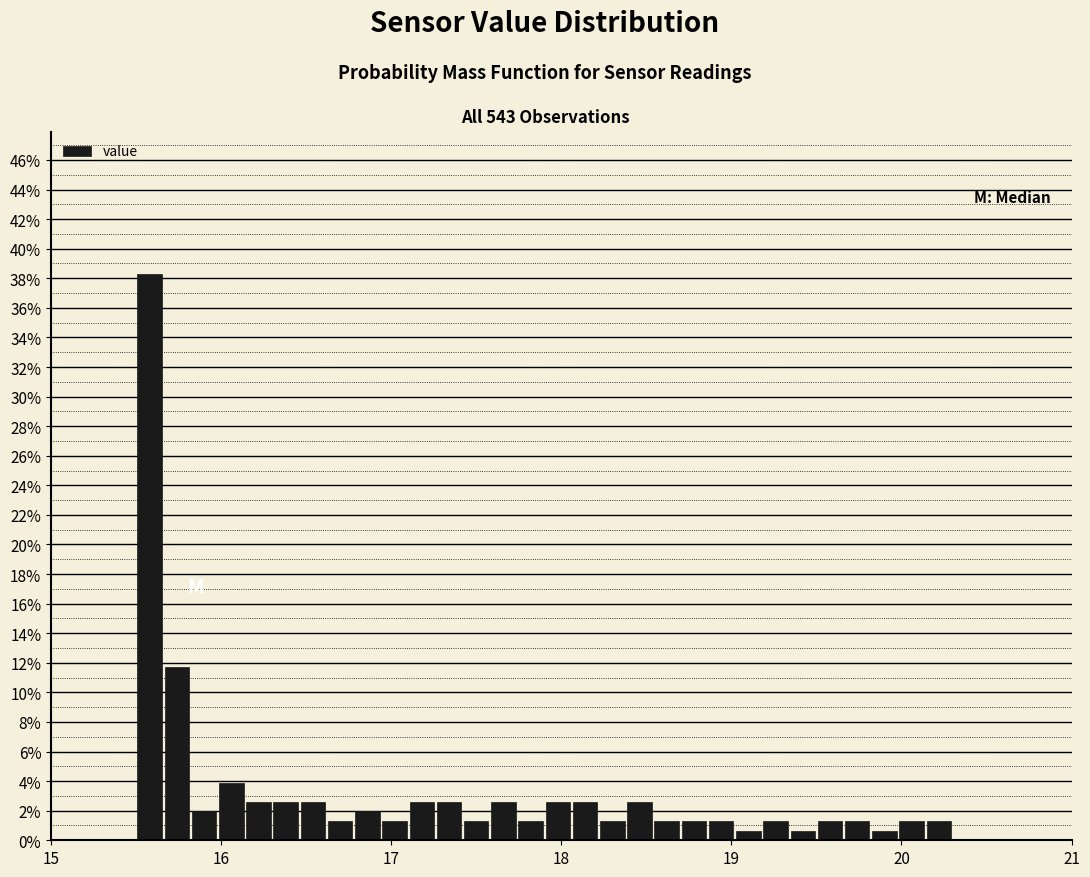

Read against the x-axis, roughly where is the centre of the tallest bar?

15.6